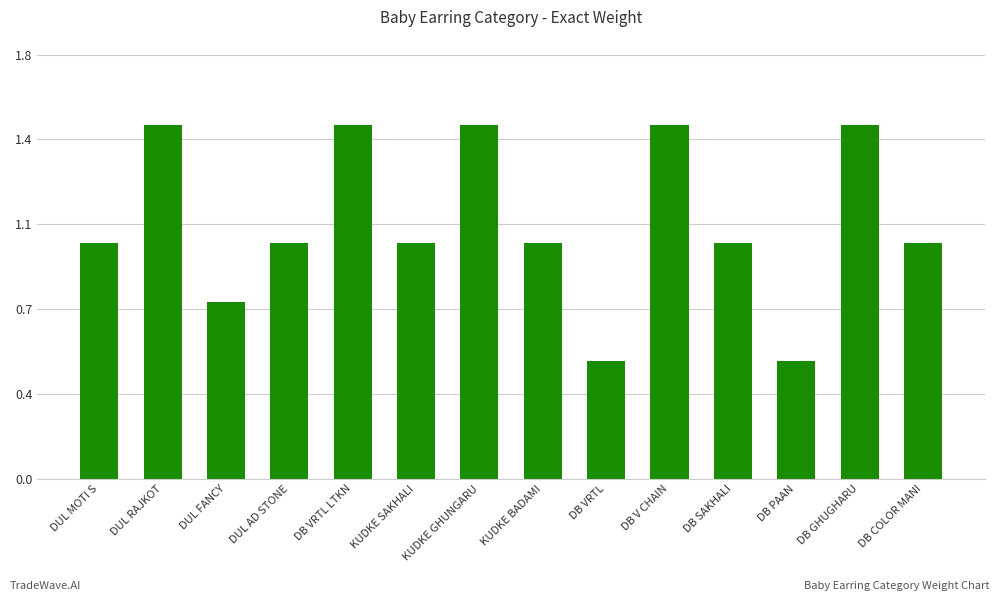

True or false: the data shows 1.5 at DB GHUGHARU.

True